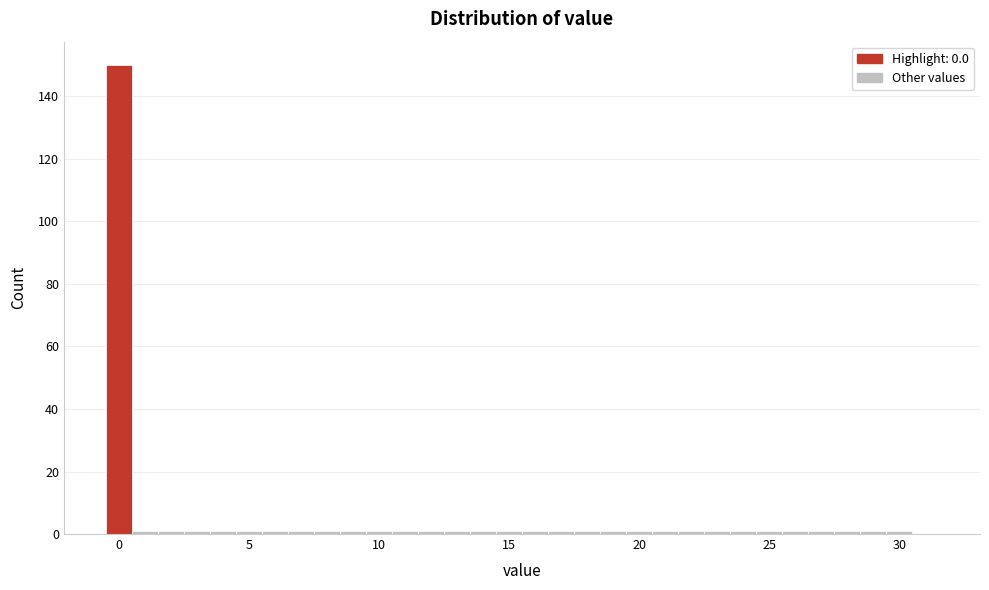

Read against the x-axis, roughly where is the centre of the tallest bar?

0.0